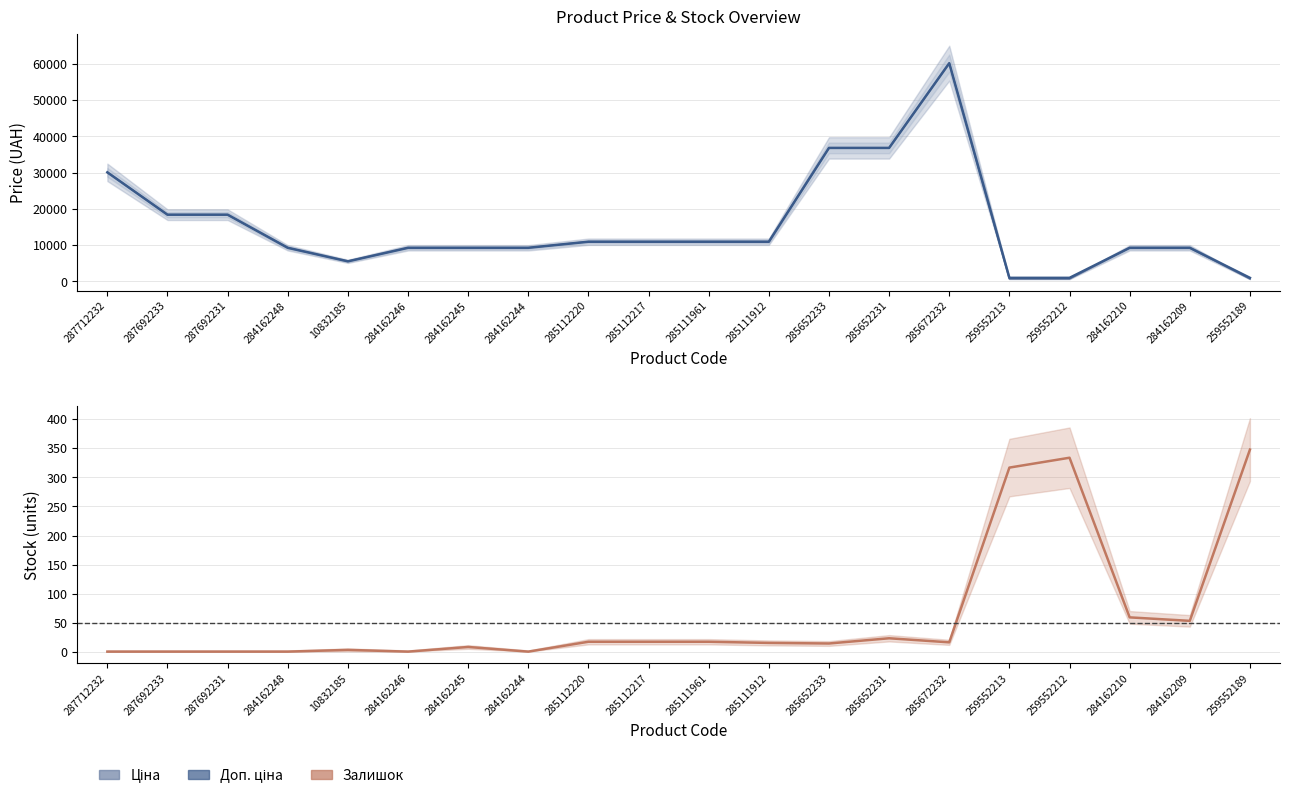

Which label corresponds to the largest value in the chart?

285672232